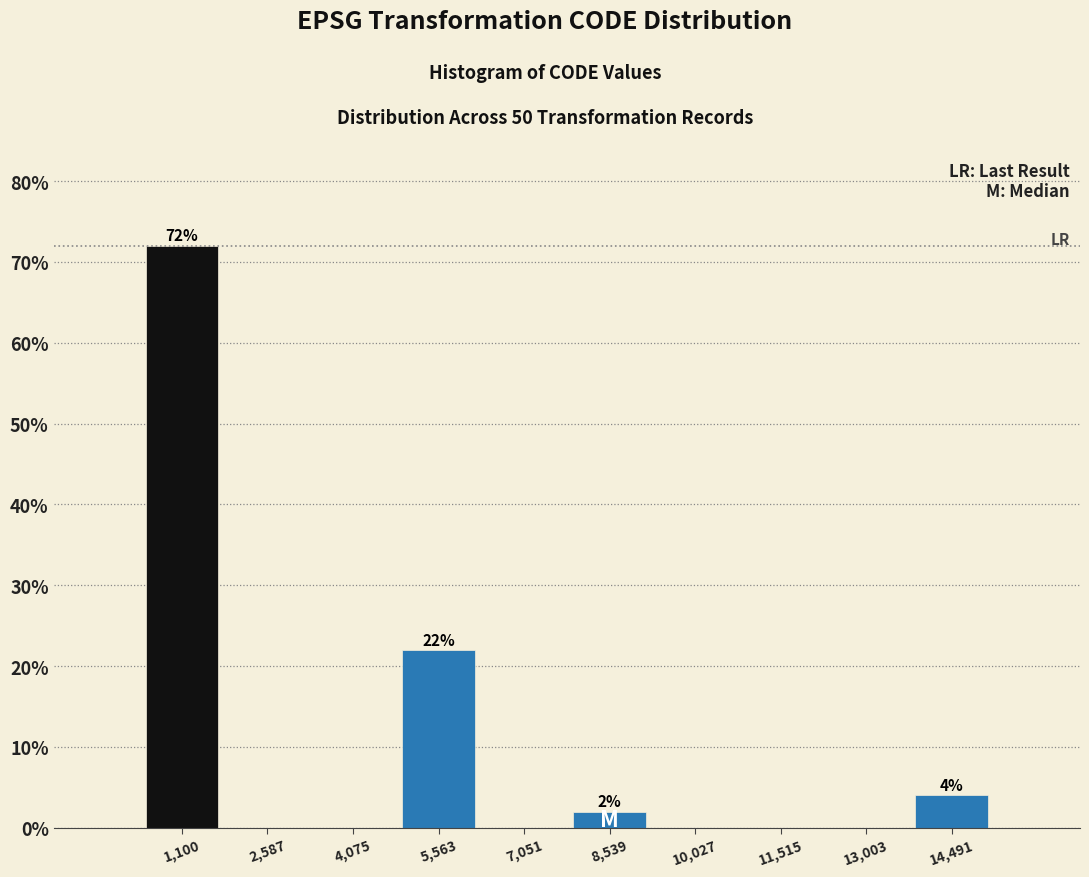

Reading left to right, list all the values displayed in this chart.

1,100=72	2,587=0	4,075=0	5,563=22	7,051=0	8,539=2	10,027=0	11,515=0	13,003=0	14,491=4